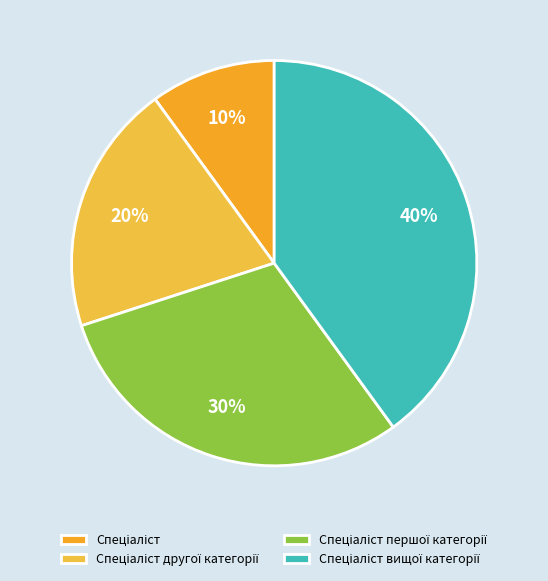

What is the total percentage of Спеціаліст першої категорії and Спеціаліст вищої категорії?

70.0%